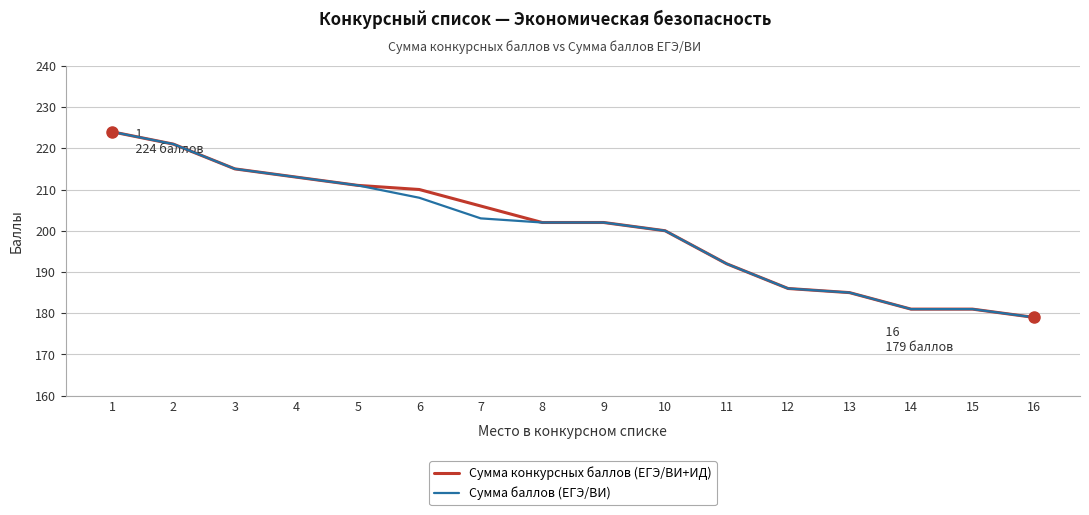

Count the number of categories in the chart.

16